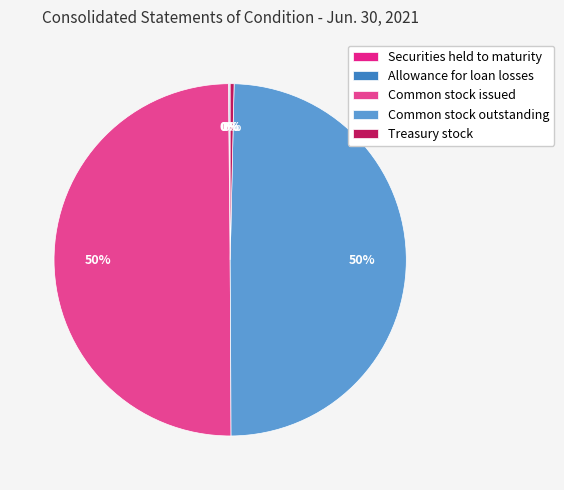

Does any single category account for the majority?

No